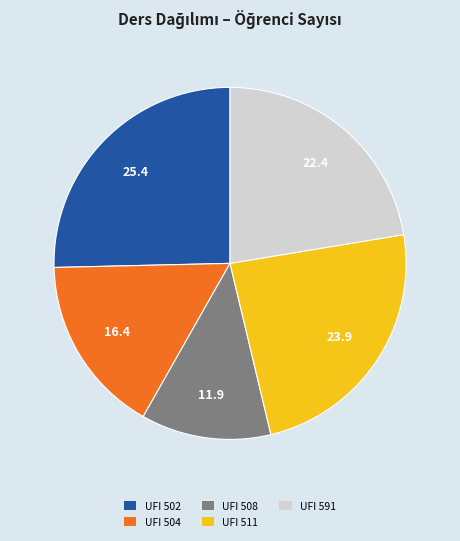

Is there a majority slice in this chart?

No